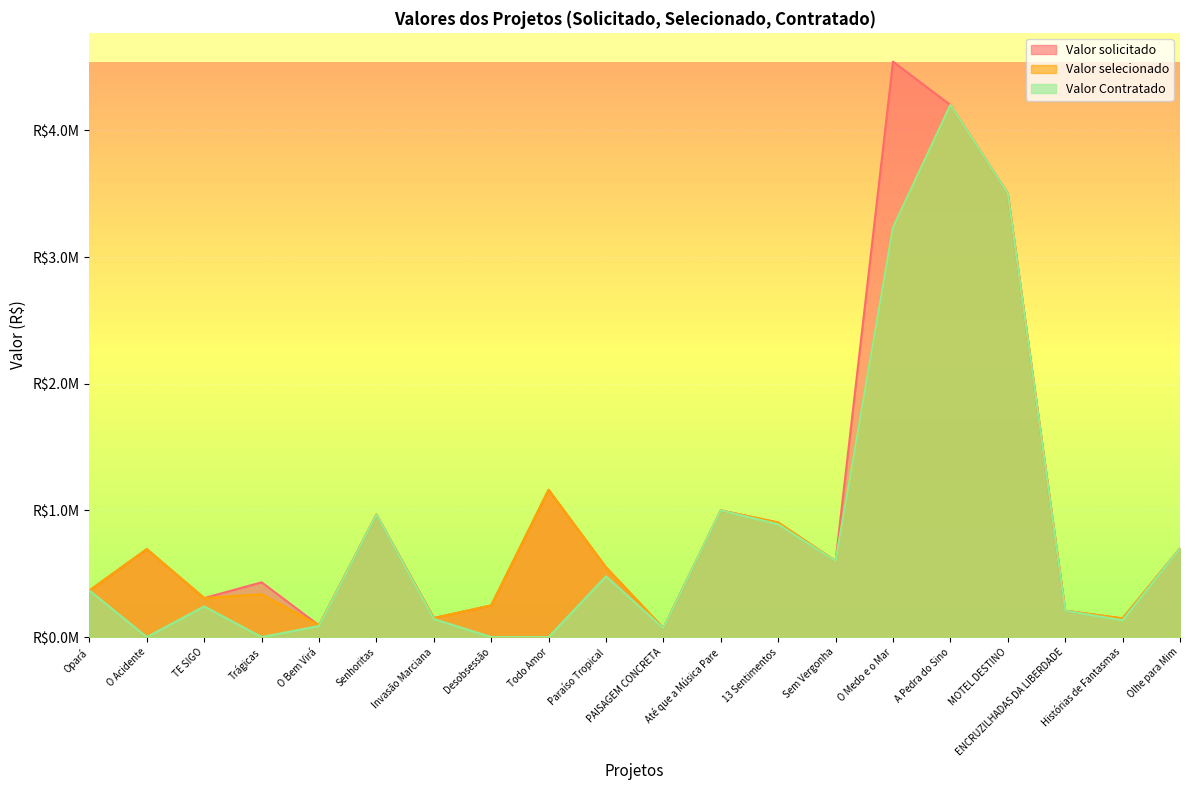

How many data points in Valor Contratado are above 367469?

10